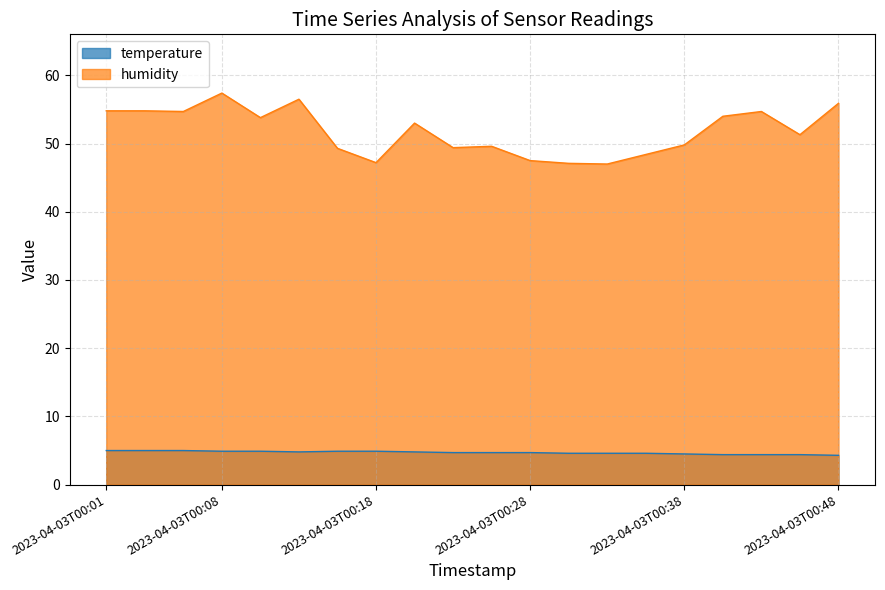

Which series has the widest spread of values?

humidity